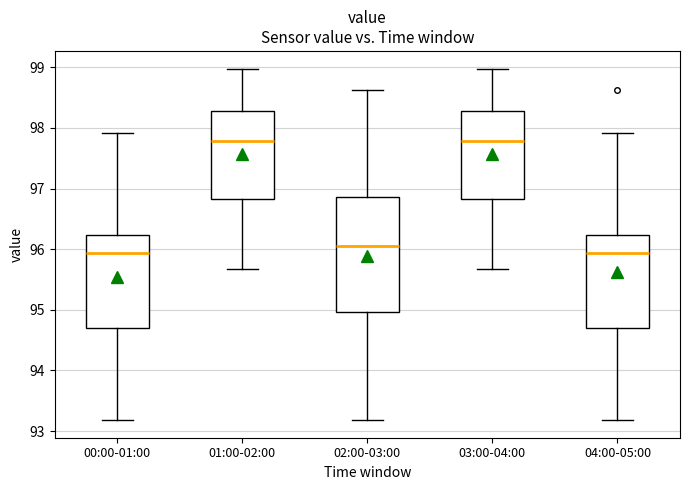

Reading left to right, transcribe this box plot: for each box, give where its median line is, the range the box spans, and where its two whiskers end, as read against the y-axis. The values are not printed on the chart, so give them approximately, as read against the axis.

00:00-01:00: median 95.9, box 94.7 to 96.2, whiskers 93.2 to 97.9
01:00-02:00: median 97.8, box 96.8 to 98.3, whiskers 95.7 to 99.0
02:00-03:00: median 96.1, box 95.0 to 96.9, whiskers 93.2 to 98.6
03:00-04:00: median 97.8, box 96.8 to 98.3, whiskers 95.7 to 99.0
04:00-05:00: median 95.9, box 94.7 to 96.2, whiskers 93.2 to 97.9